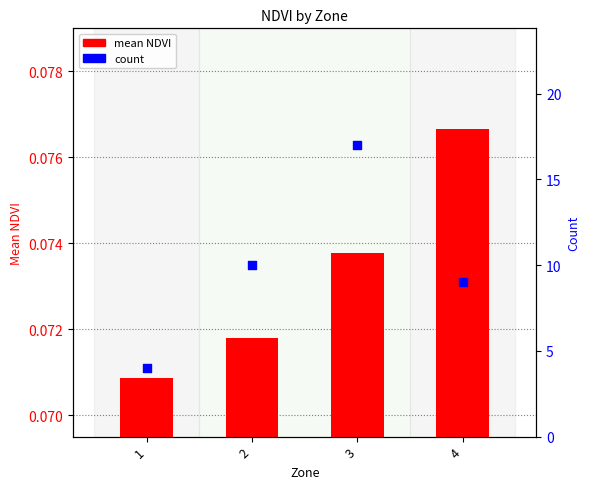

What is the total value across all series at 2?

10.1